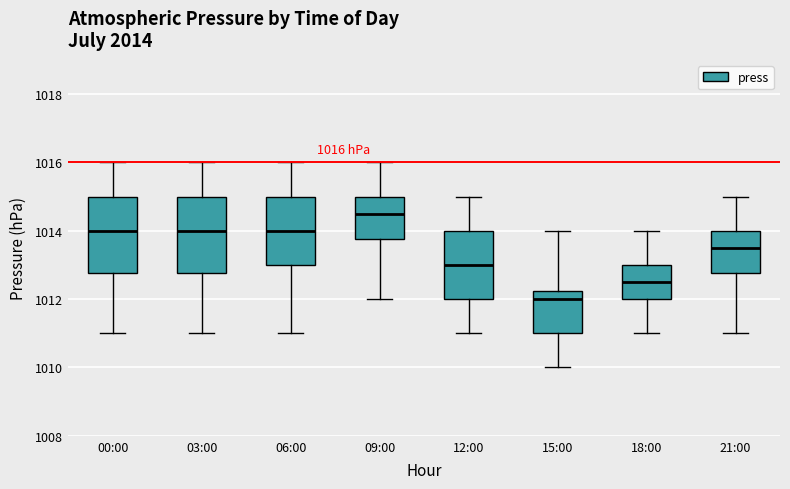

Which box's median line is the lowest?

15:00